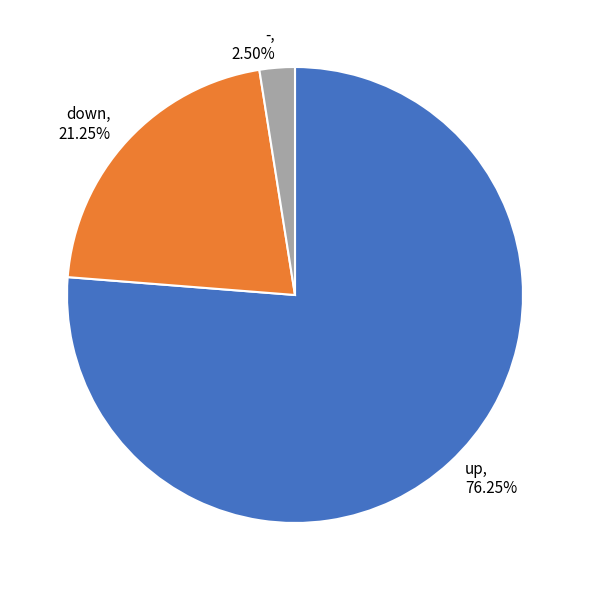

How many segments does this pie chart have?

3